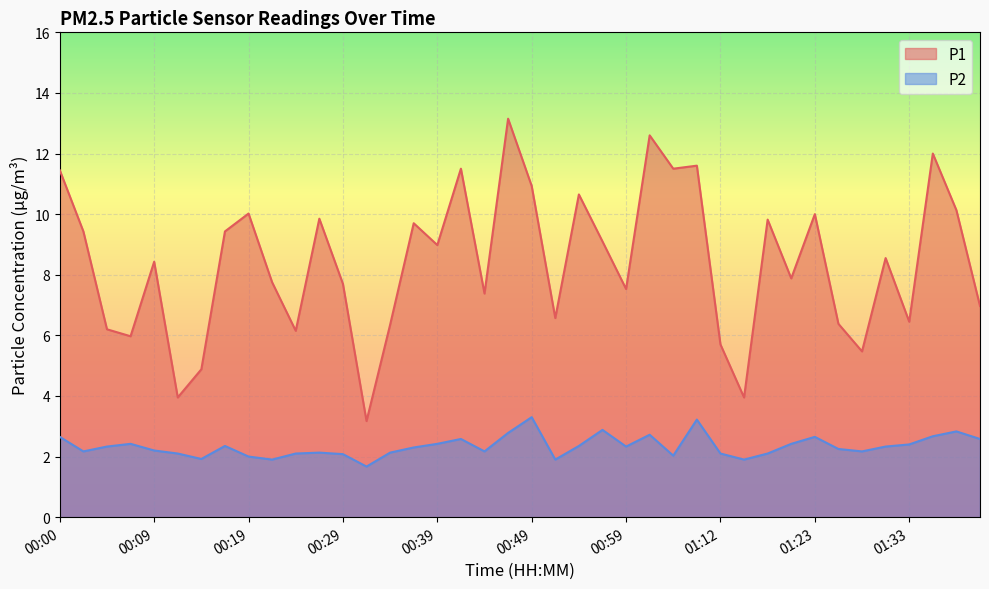

What is the label of the 16th point from the right?

00:59